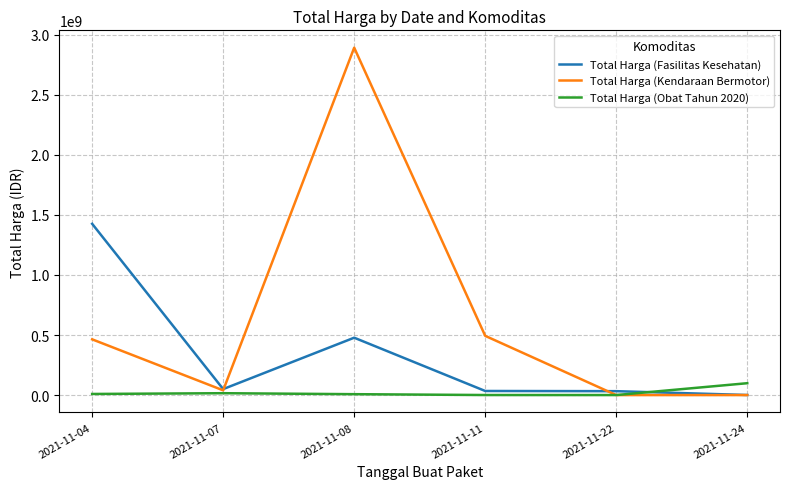

In Total Harga (Obat Tahun 2020), how many points are lower than both neighbors (excluding endpoints)?

1